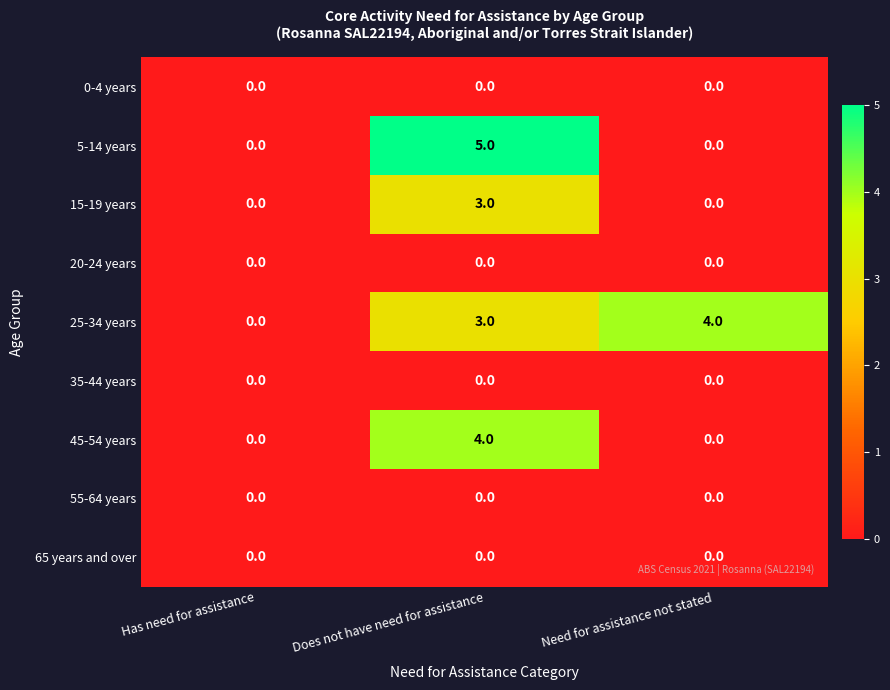

The value of 5-14 years at Does not have need for assistance is 1. True or false?

False